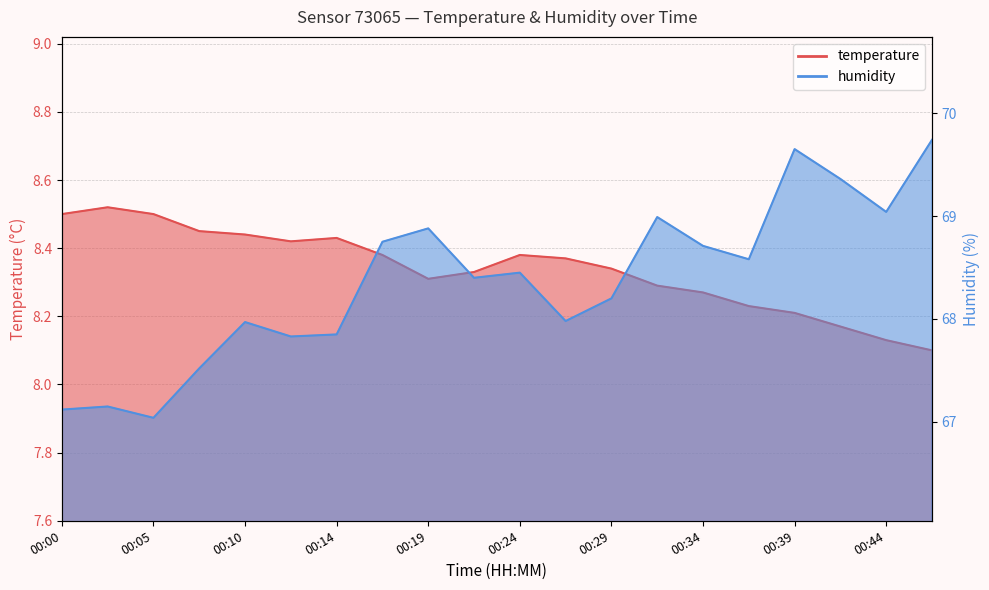

The temperature series shows 8.2 at 00:41. True or false?

True